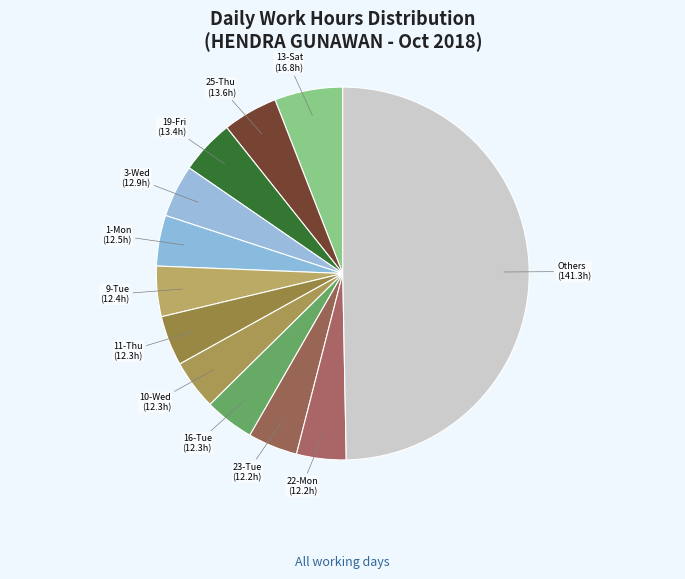

Approximately how many times larger is the value at 11-Thu compared to 10-Wed?

1.0